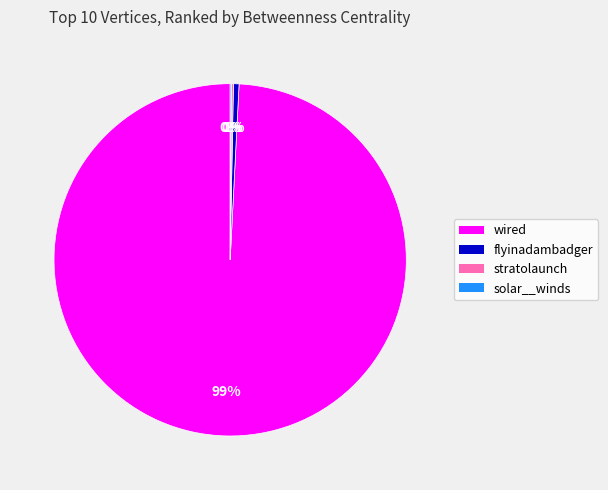

Which has a higher value, wired or flyinadambadger?

wired